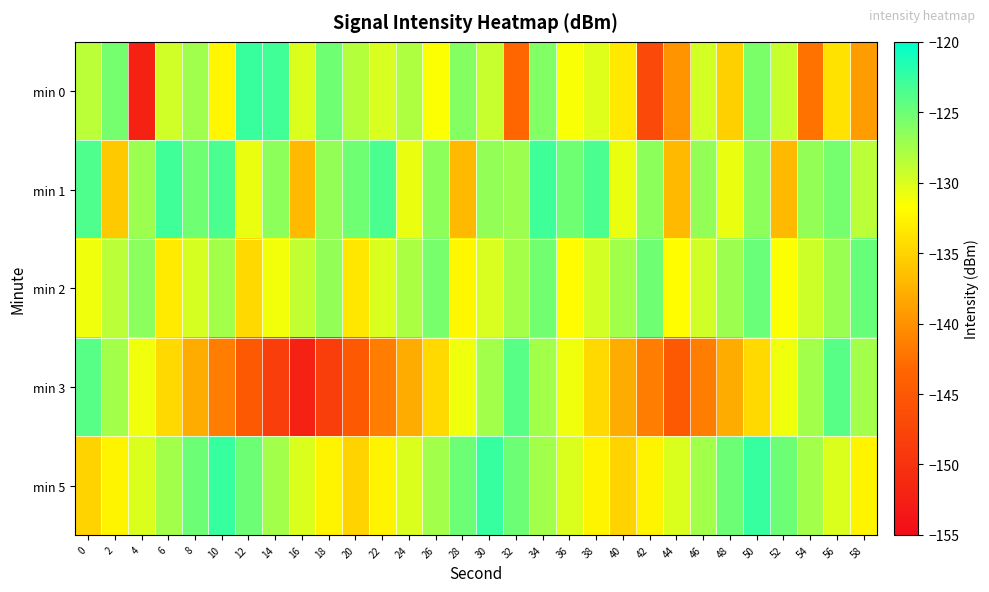

Reading left to right, transcribe all the data shown in this chart.

min 0: 0=-128.6	2=-125.4	4=-152.1	6=-129.5	8=-127.4	10=-132.4	12=-122.7	14=-123.0	16=-130.1	18=-125.1	20=-128.3	22=-129.9	24=-128.0	26=-131.6	28=-126.1	30=-129.2	32=-143.2	34=-126.0	36=-131.4	38=-130.1	40=-133.4	42=-147.0	44=-139.9	46=-129.7	48=-135.2	50=-125.7	52=-129.1	54=-142.3	56=-133.9	58=-139.2
min 1: 0=-123.6	2=-135.7	4=-127.2	6=-122.9	8=-125.2	10=-123.5	12=-130.7	14=-126.5	16=-136.9	18=-126.8	20=-125.2	22=-123.5	24=-130.7	26=-126.5	28=-136.9	30=-126.8	32=-127.2	34=-122.9	36=-125.2	38=-123.5	40=-130.7	42=-126.5	44=-136.9	46=-126.8	48=-130.7	50=-126.5	52=-136.9	54=-126.8	56=-125.4	58=-128.6
min 2: 0=-131.0	2=-128.5	4=-126.3	6=-133.2	8=-129.8	10=-127.4	12=-134.5	14=-131.2	16=-128.9	18=-126.7	20=-133.4	22=-130.1	24=-127.8	26=-125.5	28=-132.2	30=-129.9	32=-127.6	34=-125.3	36=-132.0	38=-129.7	40=-127.4	42=-125.1	44=-131.8	46=-129.5	48=-127.2	50=-124.9	52=-131.6	54=-129.3	56=-127.0	58=-124.7
min 3: 0=-124.0	2=-127.5	4=-131.0	6=-134.5	8=-138.0	10=-141.5	12=-145.0	14=-148.5	16=-152.0	18=-148.5	20=-145.0	22=-141.5	24=-138.0	26=-134.5	28=-131.0	30=-127.5	32=-124.0	34=-127.5	36=-131.0	38=-134.5	40=-138.0	42=-141.5	44=-145.0	46=-141.5	48=-138.0	50=-134.5	52=-131.0	54=-127.5	56=-124.0	58=-127.5
min 5: 0=-135.0	2=-132.5	4=-130.0	6=-127.5	8=-125.0	10=-122.5	12=-125.0	14=-127.5	16=-130.0	18=-132.5	20=-135.0	22=-132.5	24=-130.0	26=-127.5	28=-125.0	30=-122.5	32=-125.0	34=-127.5	36=-130.0	38=-132.5	40=-135.0	42=-132.5	44=-130.0	46=-127.5	48=-125.0	50=-122.5	52=-125.0	54=-127.5	56=-130.0	58=-132.5